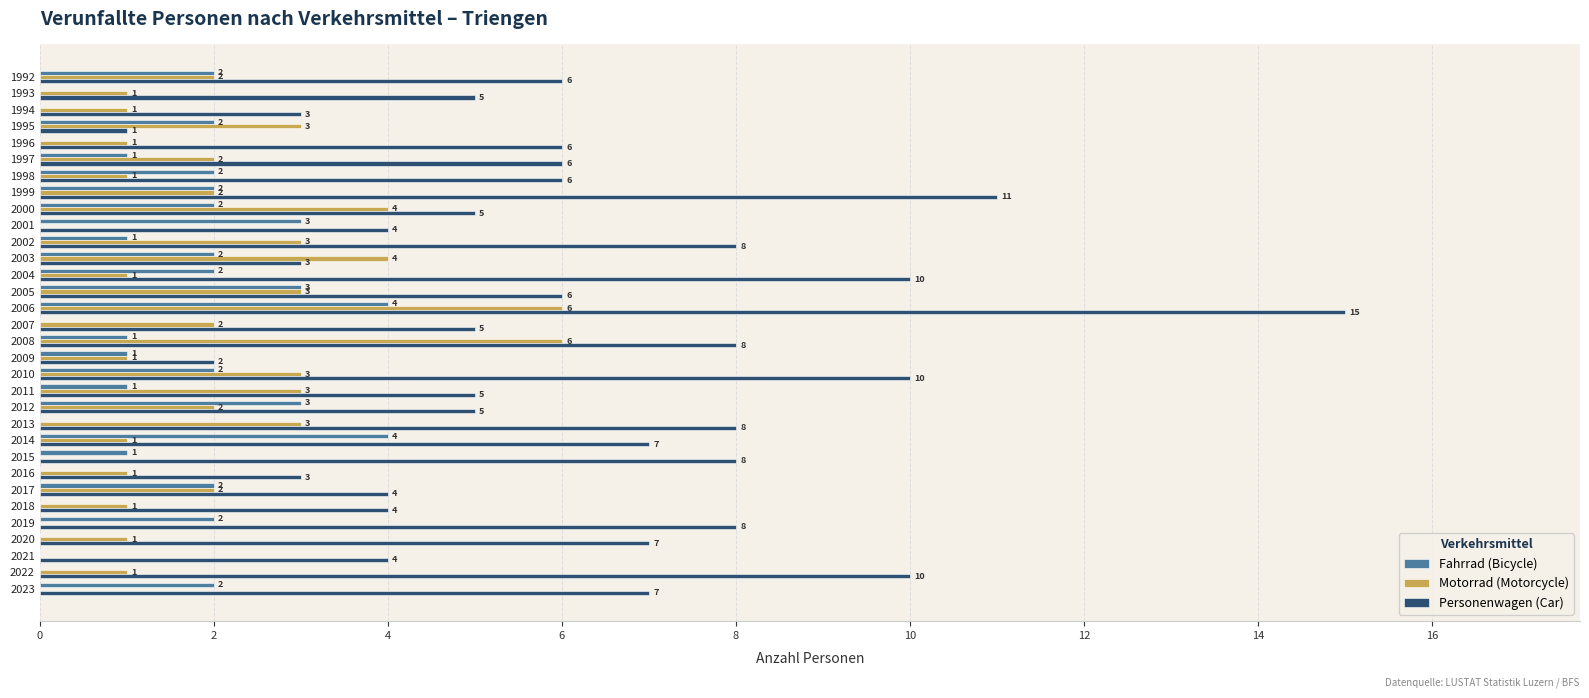

What is the sum of the Fahrrad (Bicycle) values at 2001 and 2014?

7